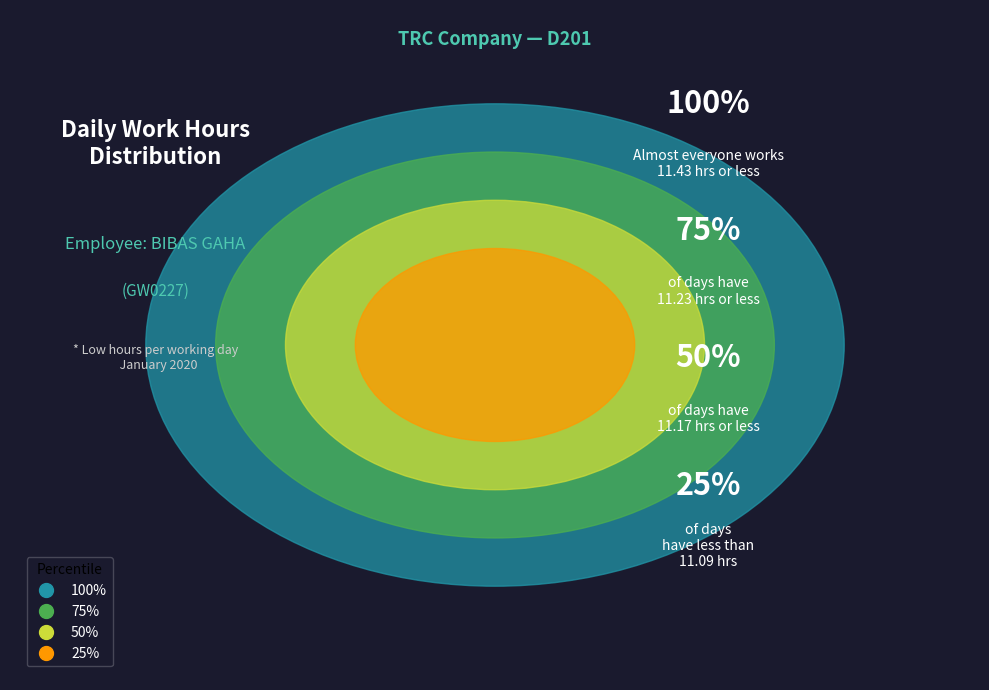

The Day 12 slice represents 19% of the pie. True or false?

False